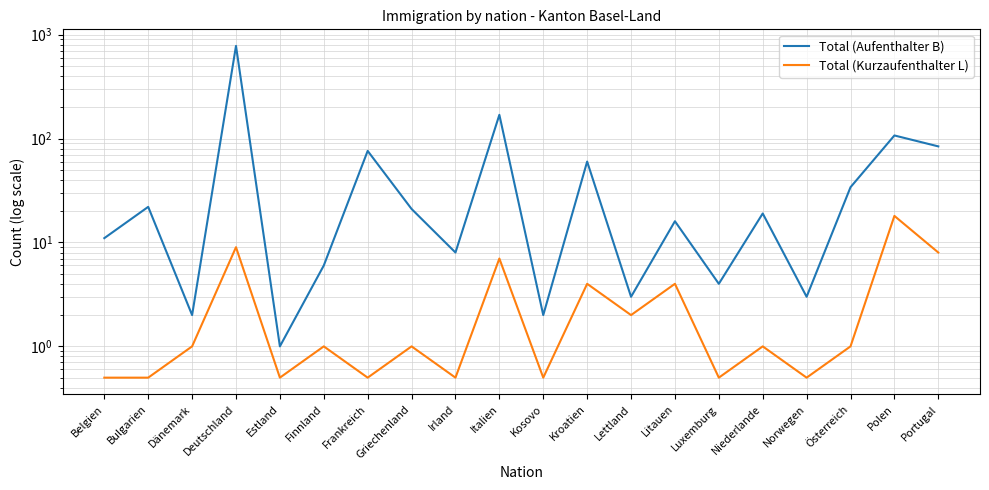

Reading right to left, what are all the values shown in this chart?

Total (Aufenthalter B): 84.0	107.0	34.0	3.0	19.0	4.0	16.0	3.0	60.0	2.0	169.0	8.0	21.0	76.0	6.0	1.0	778.0	2.0	22.0	11.0
Total (Kurzaufenthalter L): 8.0	18.0	1.0	0.5	1.0	0.5	4.0	2.0	4.0	0.5	7.0	0.5	1.0	0.5	1.0	0.5	9.0	1.0	0.5	0.5